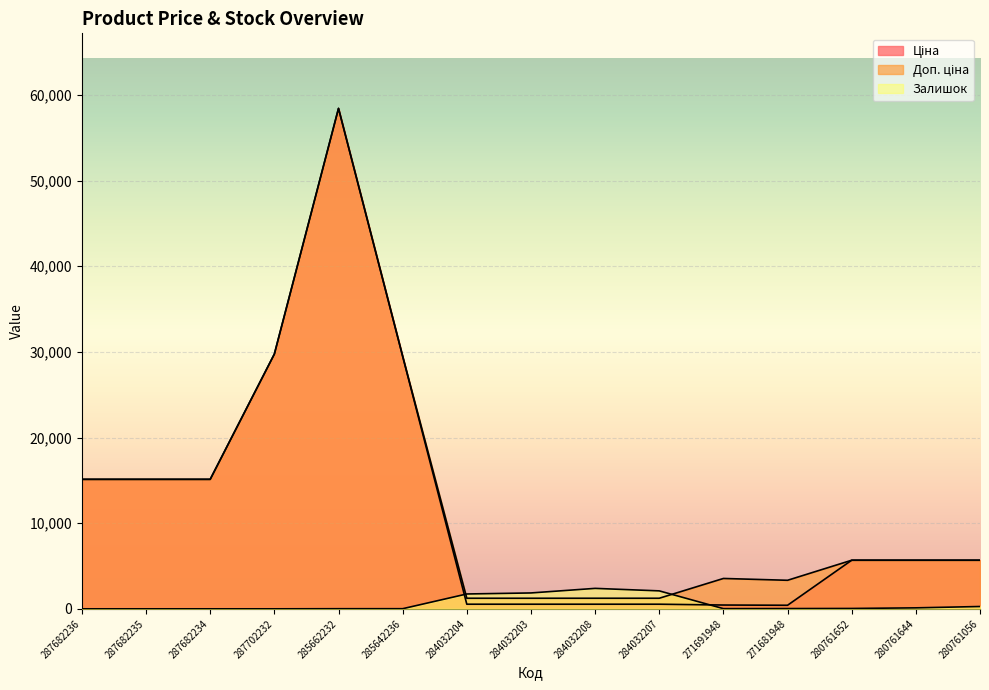

Which category has the highest value in the Ціна series?

285662232